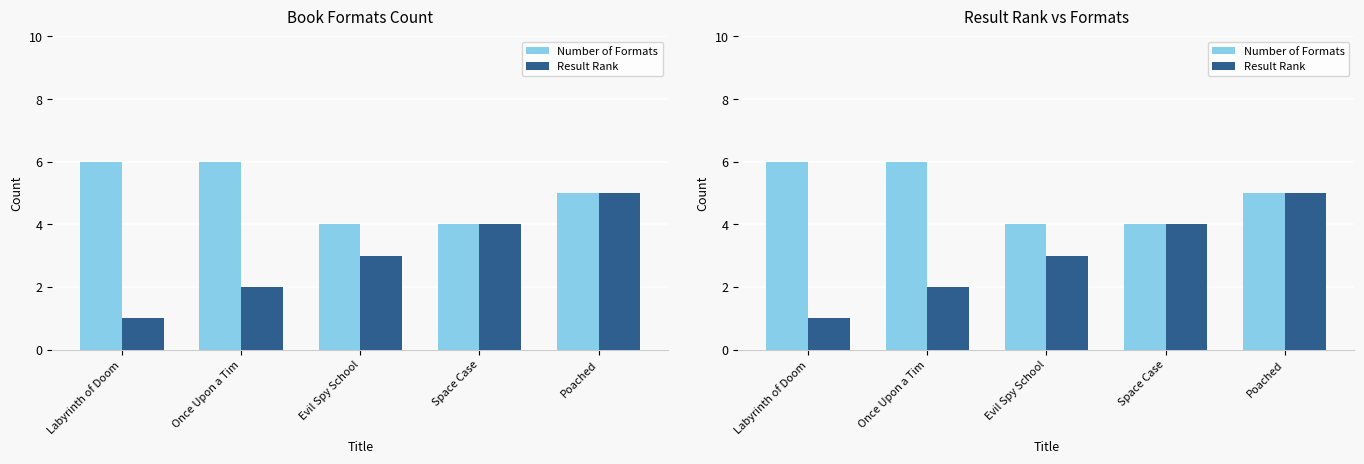

What is the greatest value displayed?

6